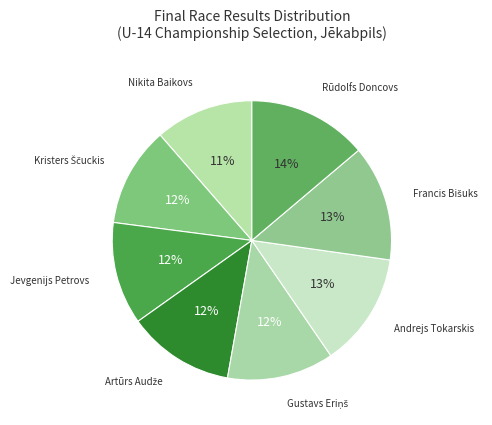

Count the number of slices in the pie.

8